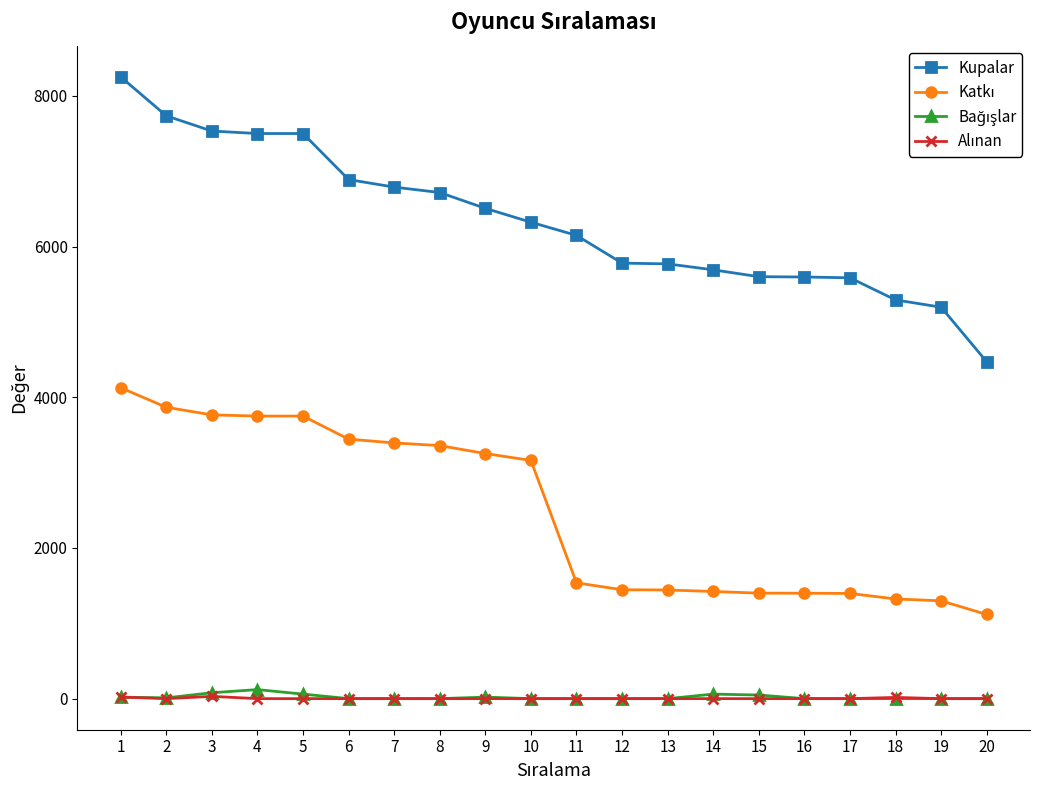

What is the total value across all series at 9?

9780